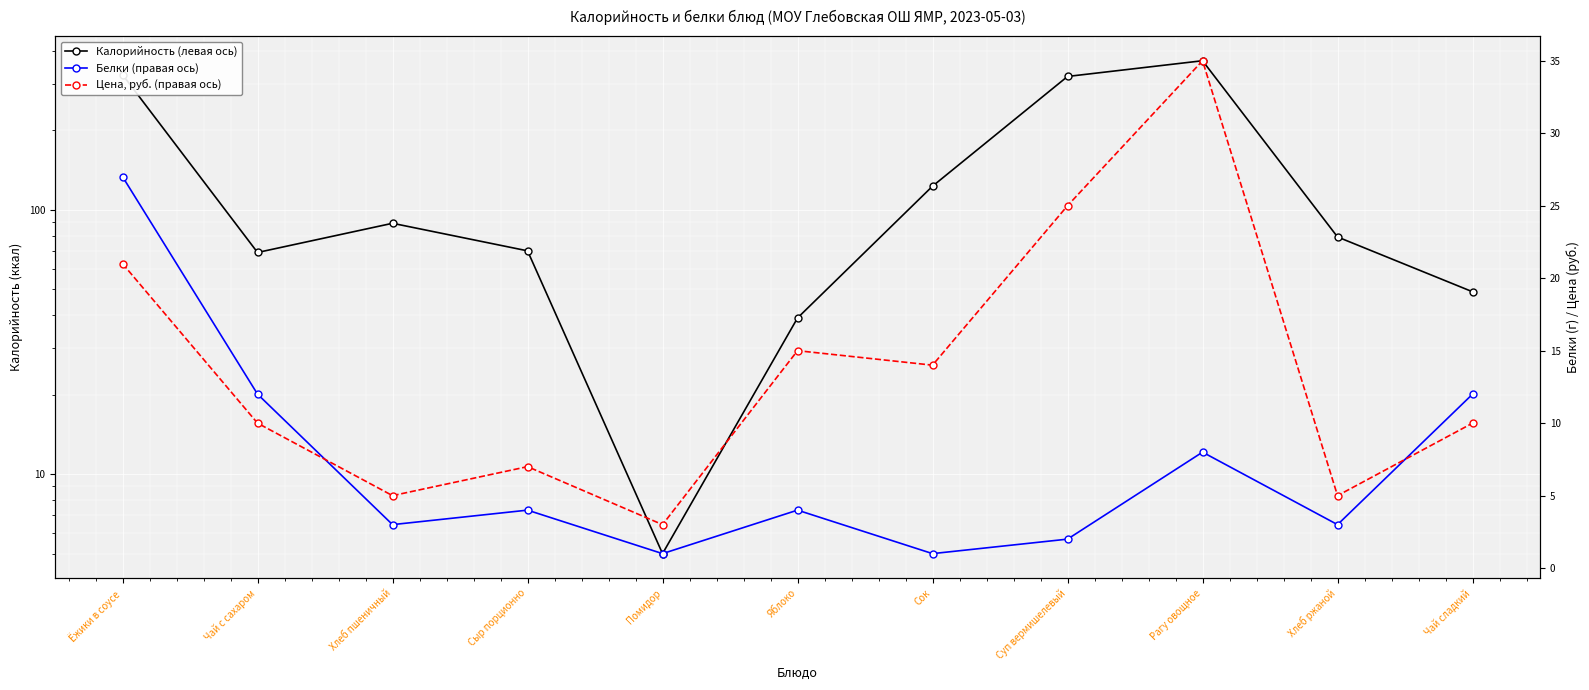

The Цена, руб. (правая ось) series shows 17 at Рагу овощное. True or false?

False